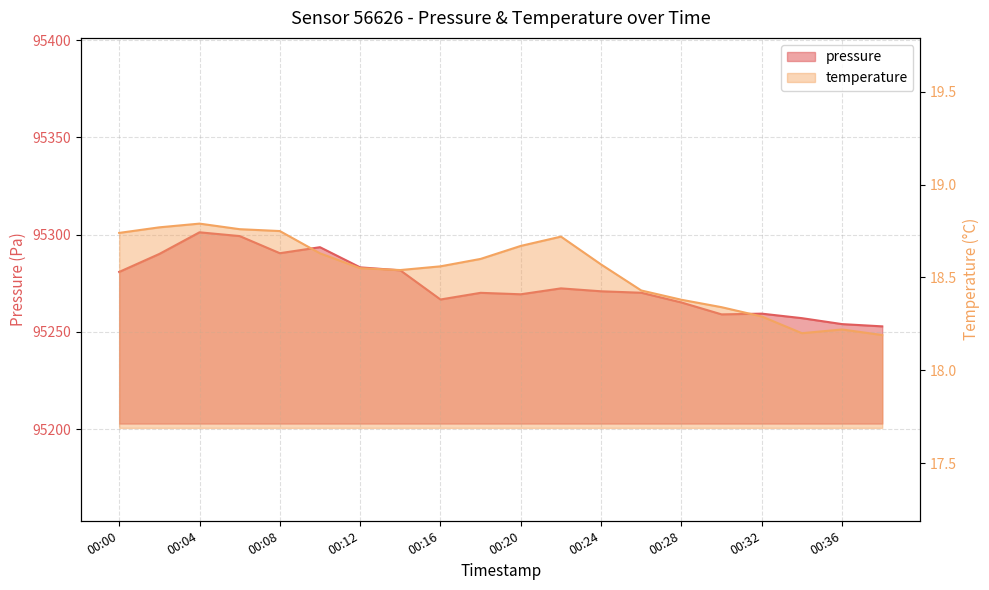

Reading right to left, what are all the values shown in this chart?

pressure: 95252.8	95254.0	95257.1	95259.4	95259.0	95265.1	95270.1	95270.9	95272.4	95269.3	95270.1	95266.7	95281.7	95283.2	95293.6	95290.5	95299.3	95301.2	95290.1	95280.8
temperature: 18.2	18.2	18.2	18.3	18.3	18.4	18.4	18.6	18.7	18.7	18.6	18.6	18.5	18.6	18.6	18.8	18.8	18.8	18.8	18.7